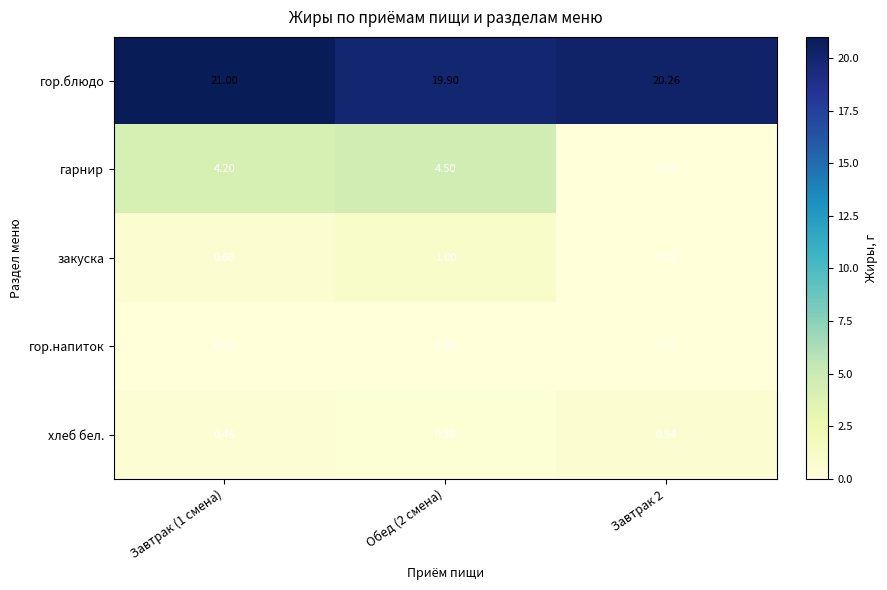

Which series changed the most between Завтрак (1 смена) and Обед (2 смена)?

гор.блюдо